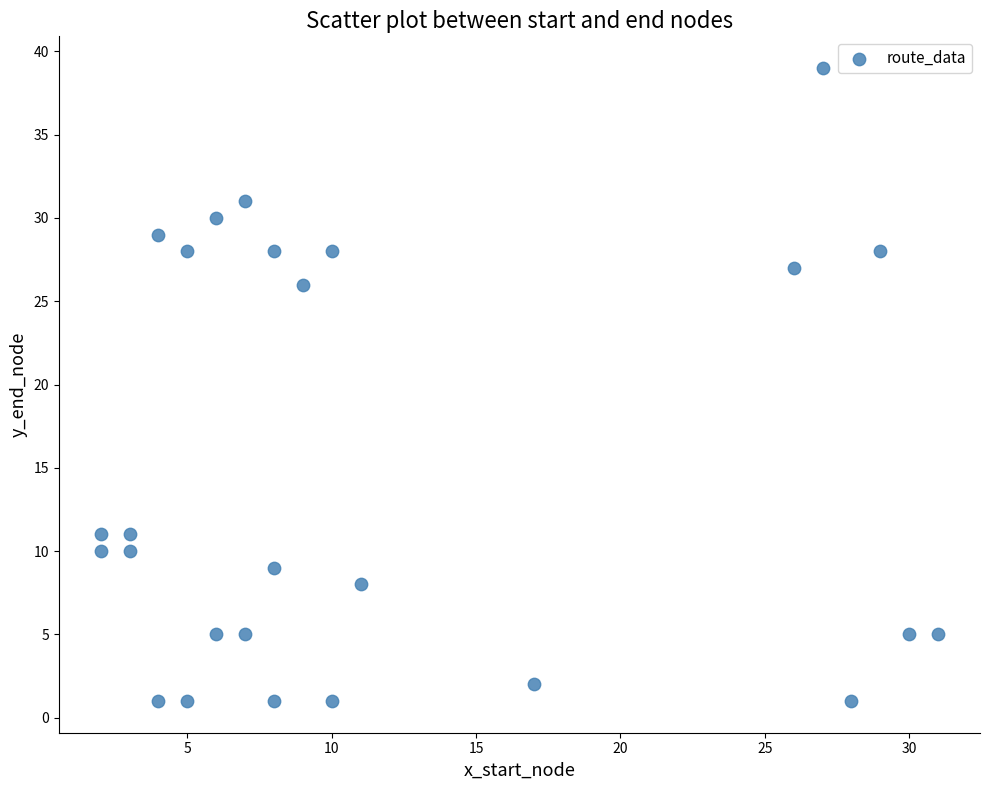

What is the range of Y values (max minus min)?

38